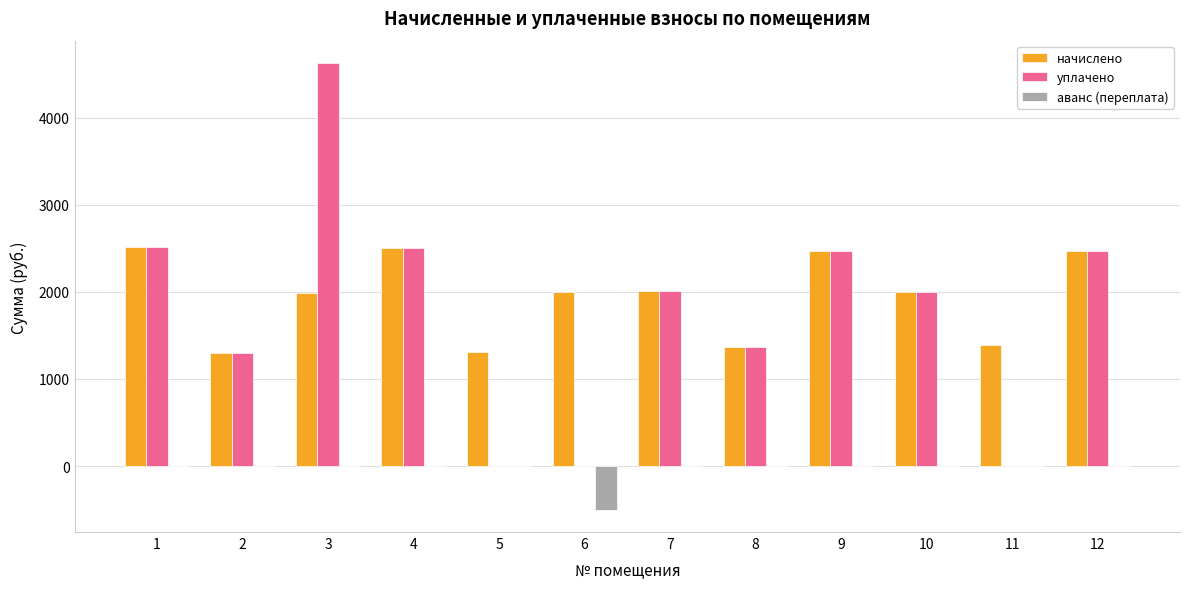

Is it true that уплачено equals 3289.7 at 1?

False